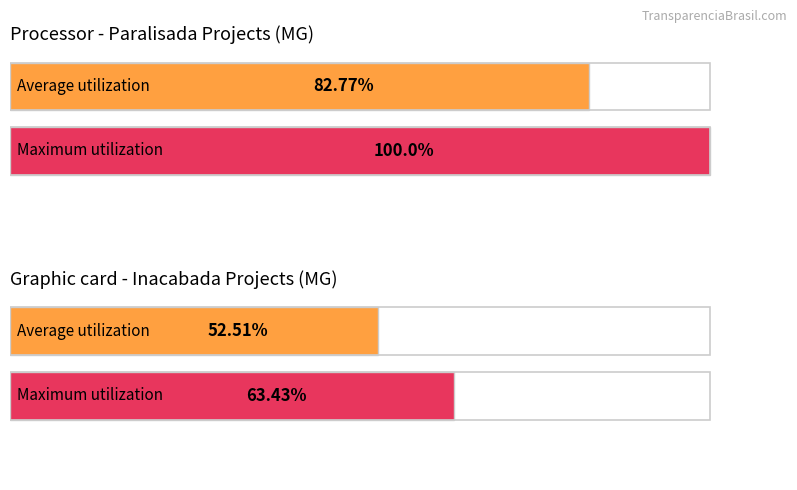

Does the chart contain stacked bars?

No